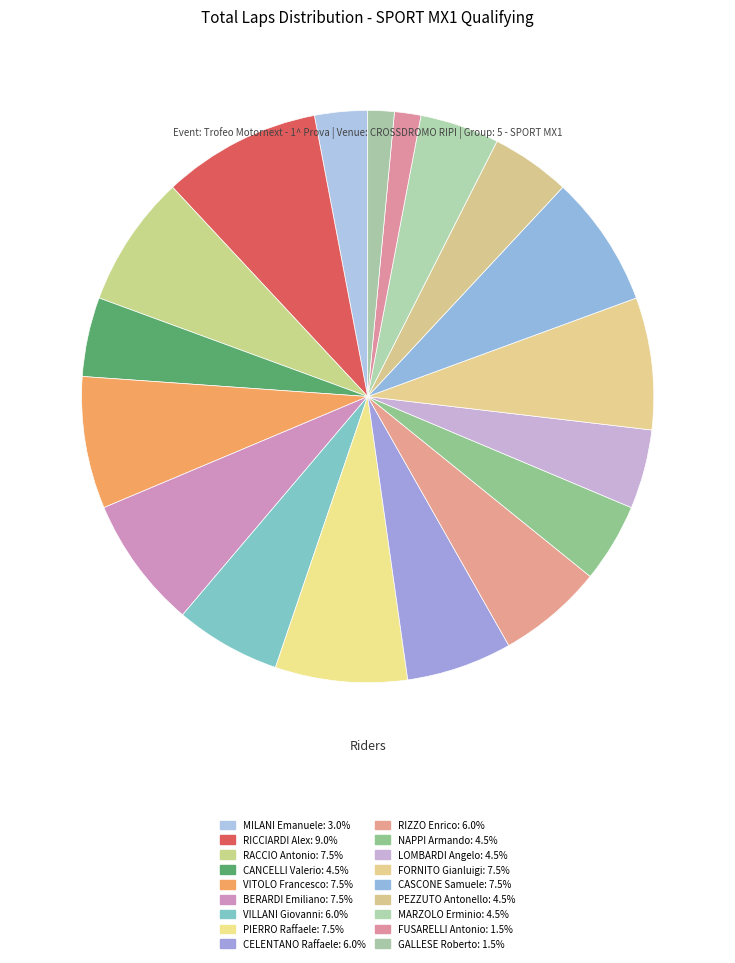

Does any single category account for the majority?

No